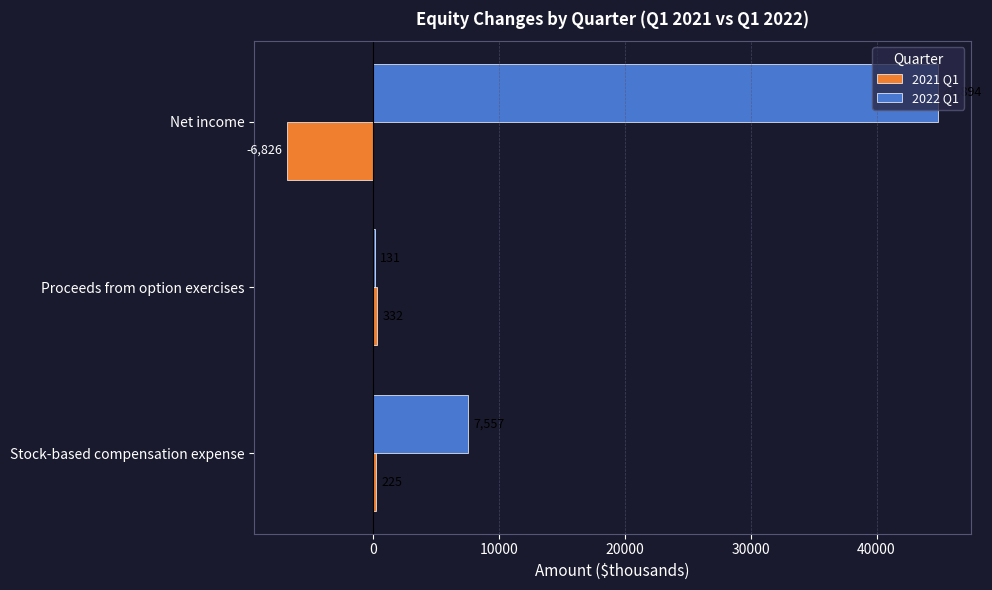

How many 2022 Q1 values are between 131 and 44894?

3